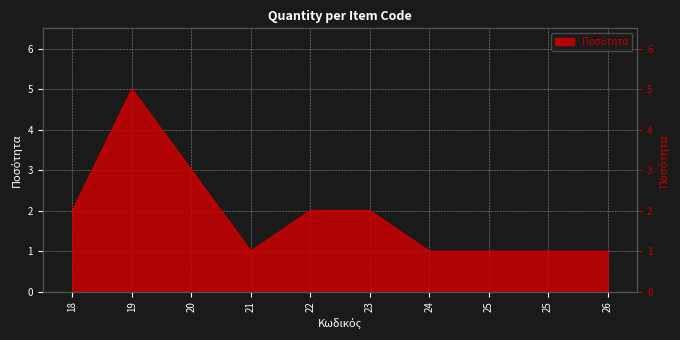

Reading left to right, transcribe all the data shown in this chart.

18=2	19=5	20=3	21=1	22=2	23=2	24=1	25=1	25=1	26=1